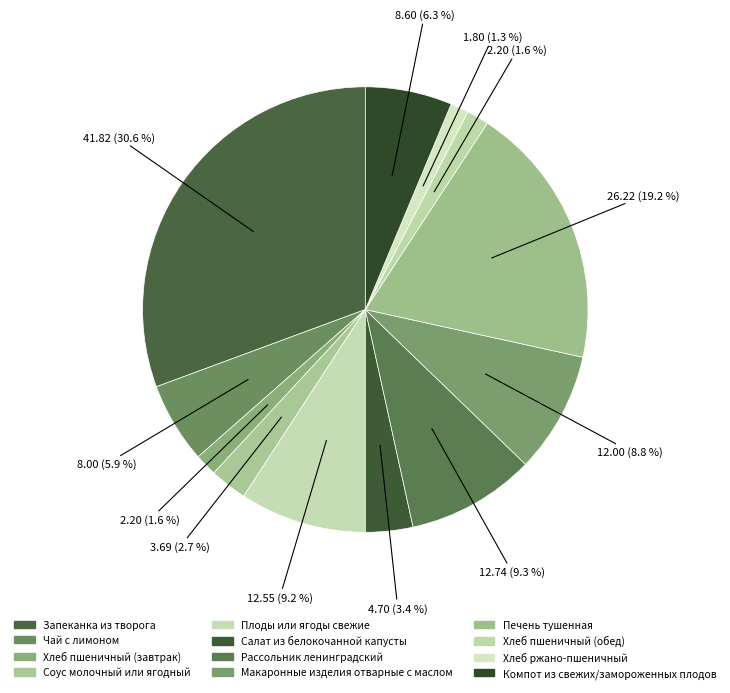

Does Хлеб пшеничный (обед) account for over 50% of the chart?

No